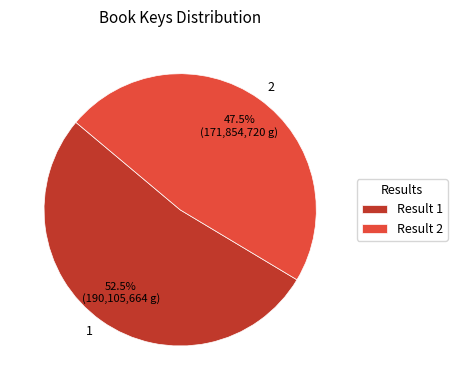

Is there any slice that represents more than half of the pie?

Yes